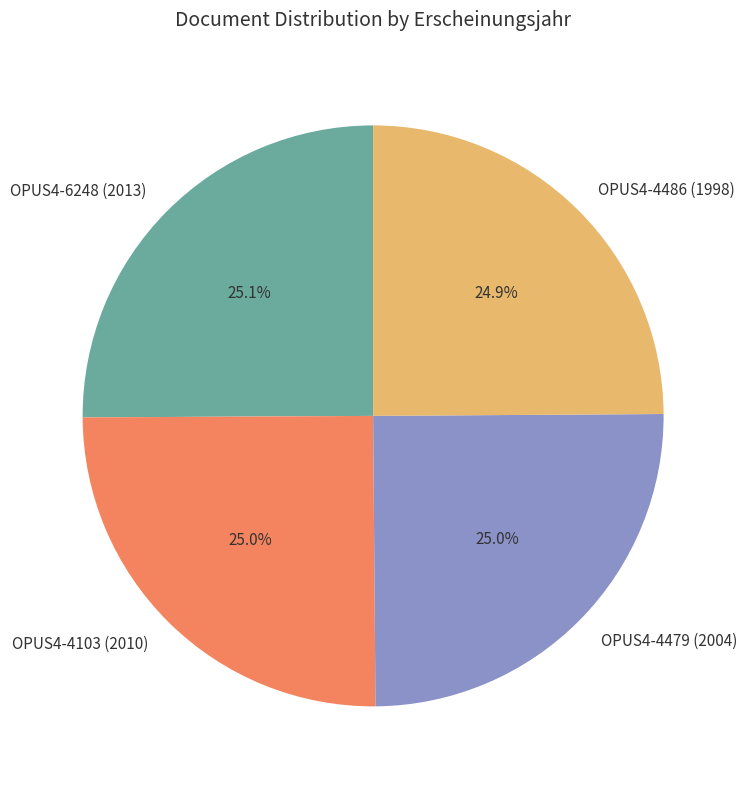

Approximately how many times larger is the value at OPUS4-4103 (2010) compared to OPUS4-4479 (2004)?

1.0